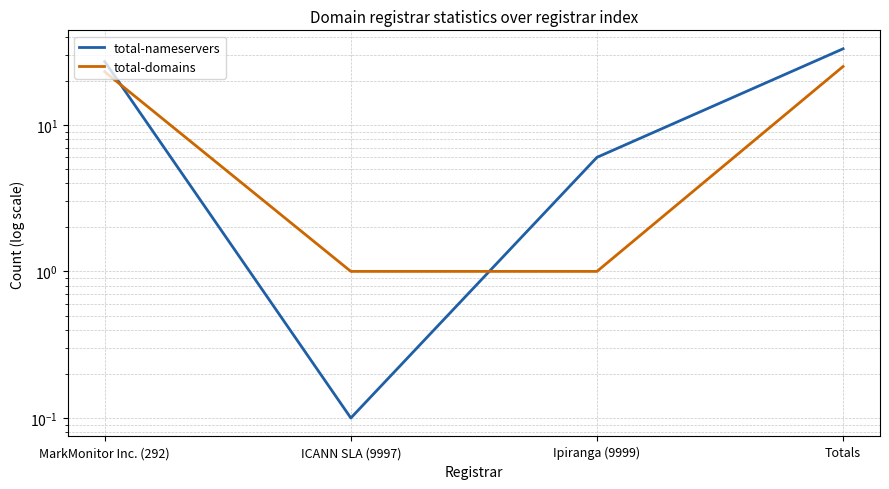

List the series in order of their peak value, highest first.

total-nameservers, total-domains